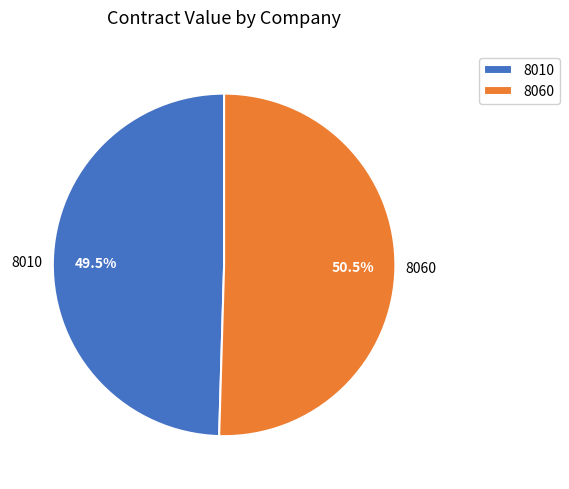

What is the largest slice in the pie chart?

8060